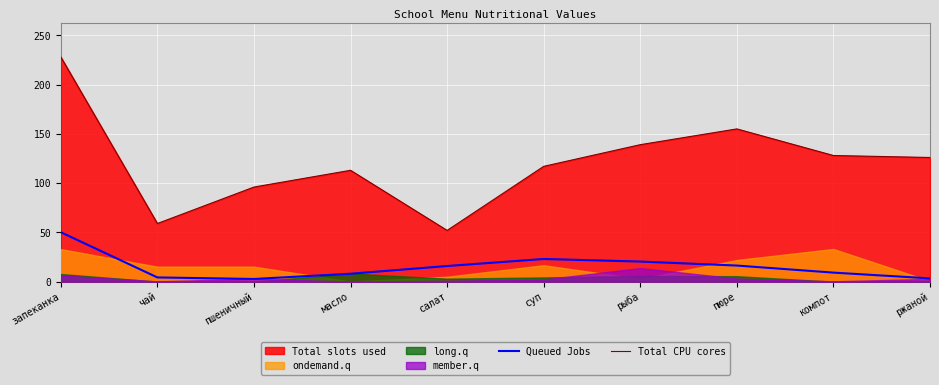

What is the label of the 10th point from the left?

ржаной